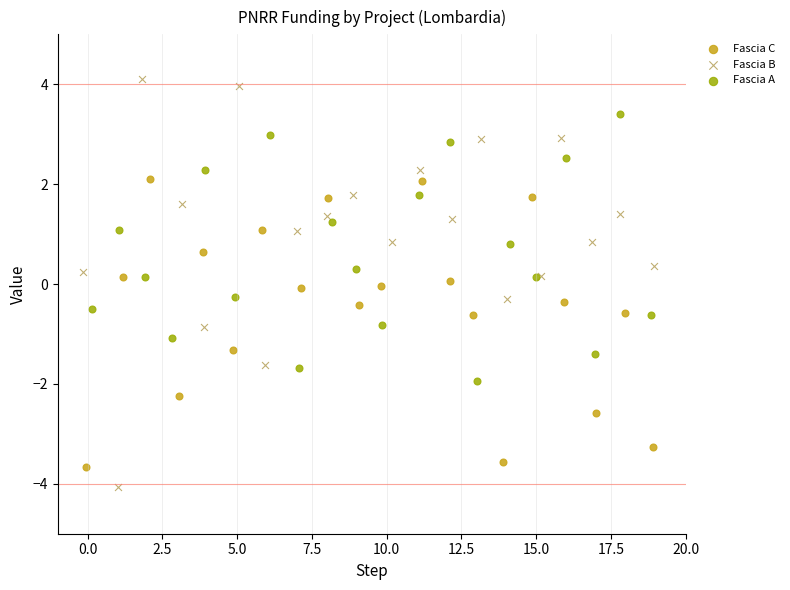

Which series contains the lowest Y value?

Fascia B